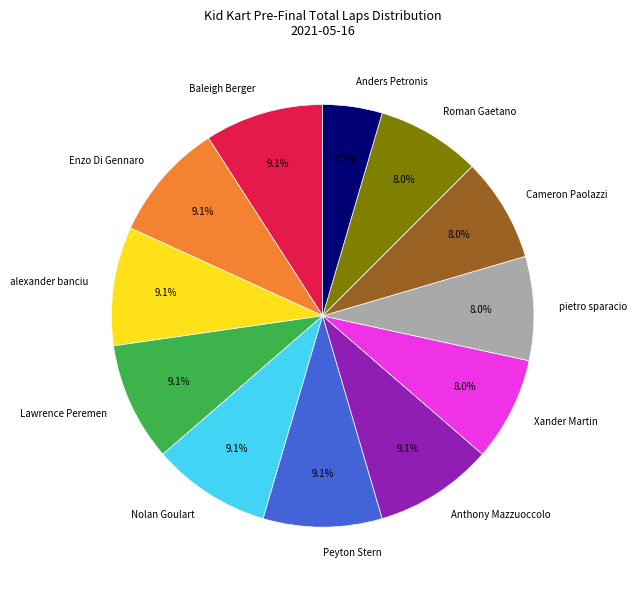

To the nearest percent, what percentage of the pie is Baleigh Berger?

9%